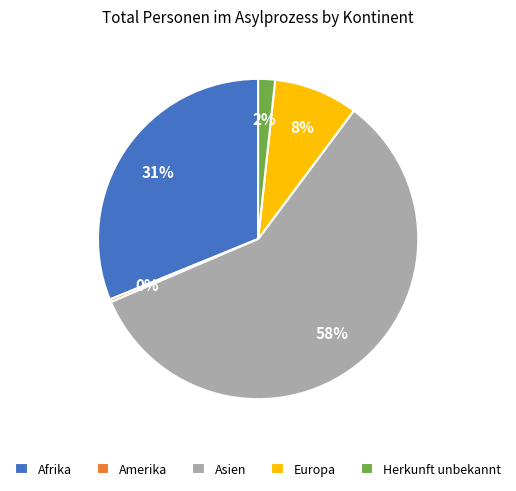

The Amerika slice represents 8% of the pie. True or false?

False